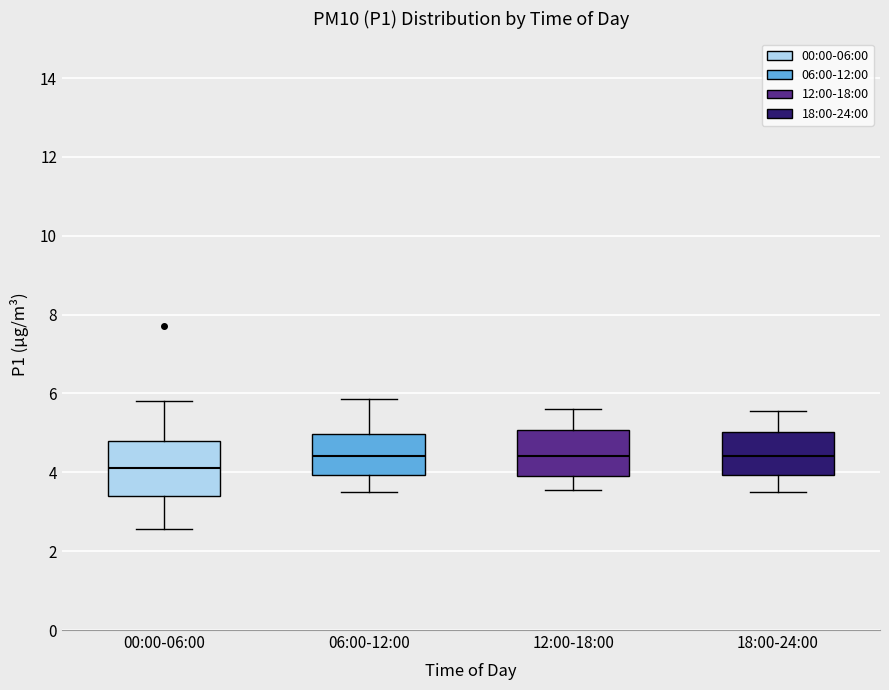

Where is the lower edge of the box for 18:00-24:00 on the y-axis? The values are not printed on the chart, so give them approximately, as read against the axis.

4.0